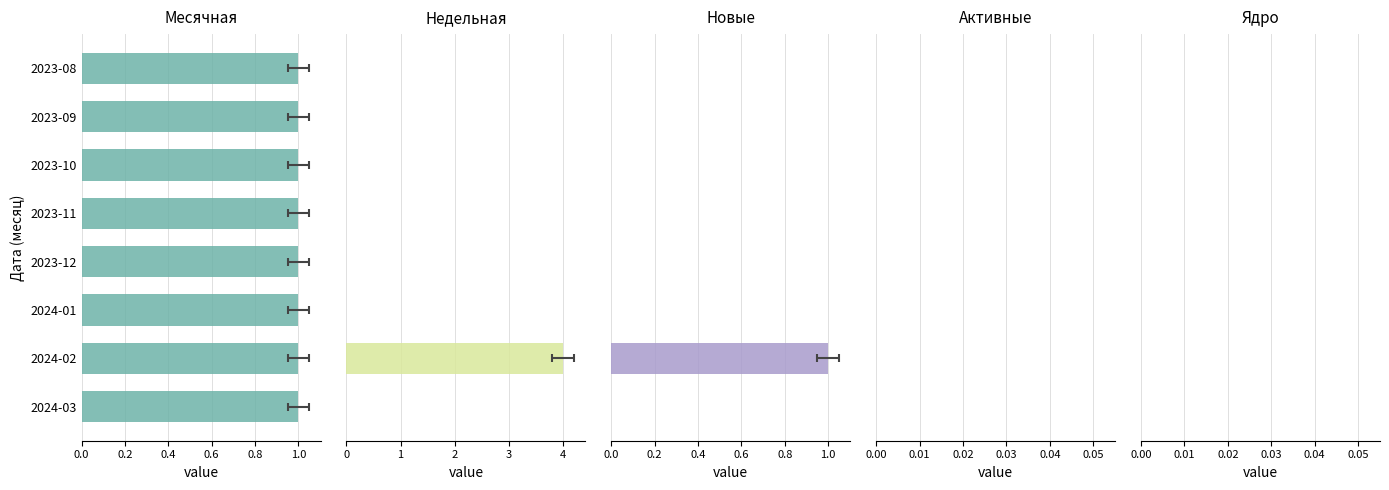

True or false: Активные has a value of 1.0 at 0.4.

False